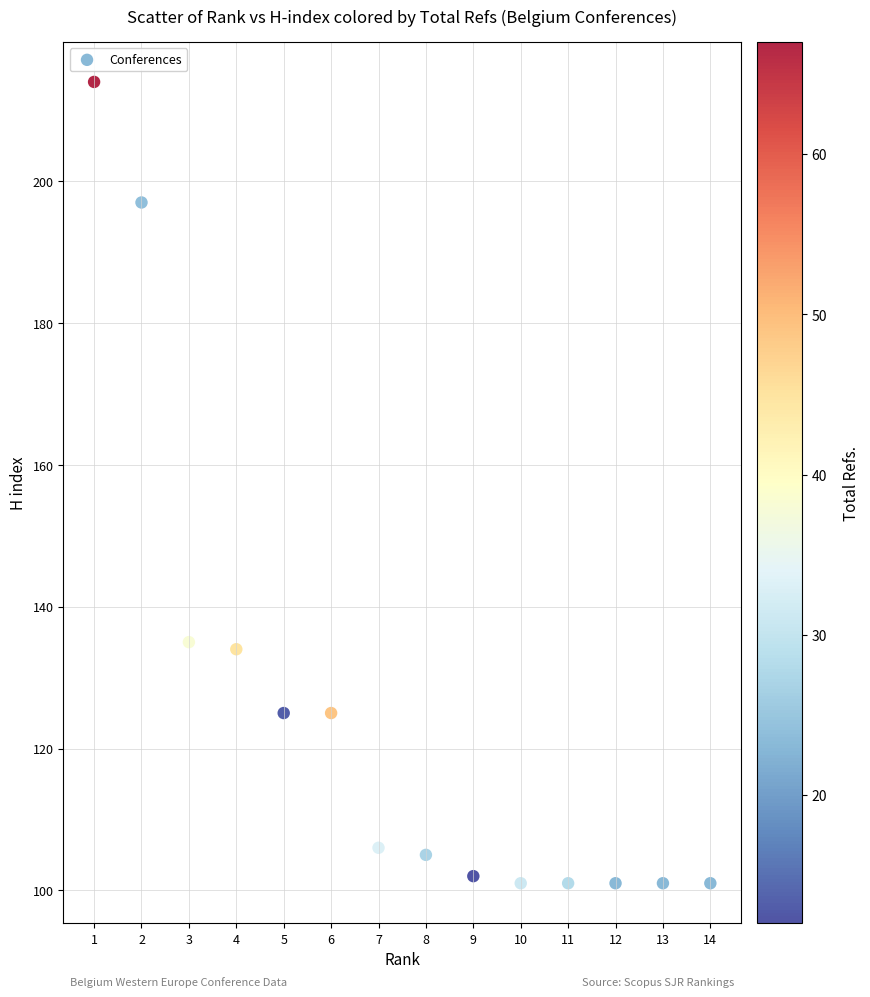

What is the range of Y values (max minus min)?

113